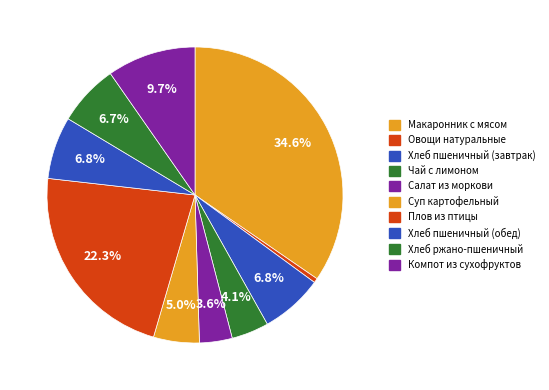

The Плов из птицы slice represents 22% of the pie. True or false?

True